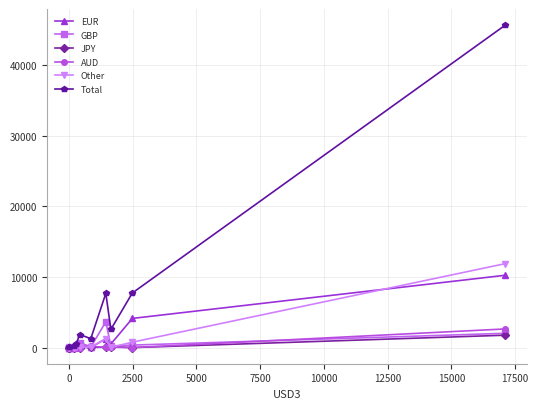

What is the highest value of the GBP series?

3653